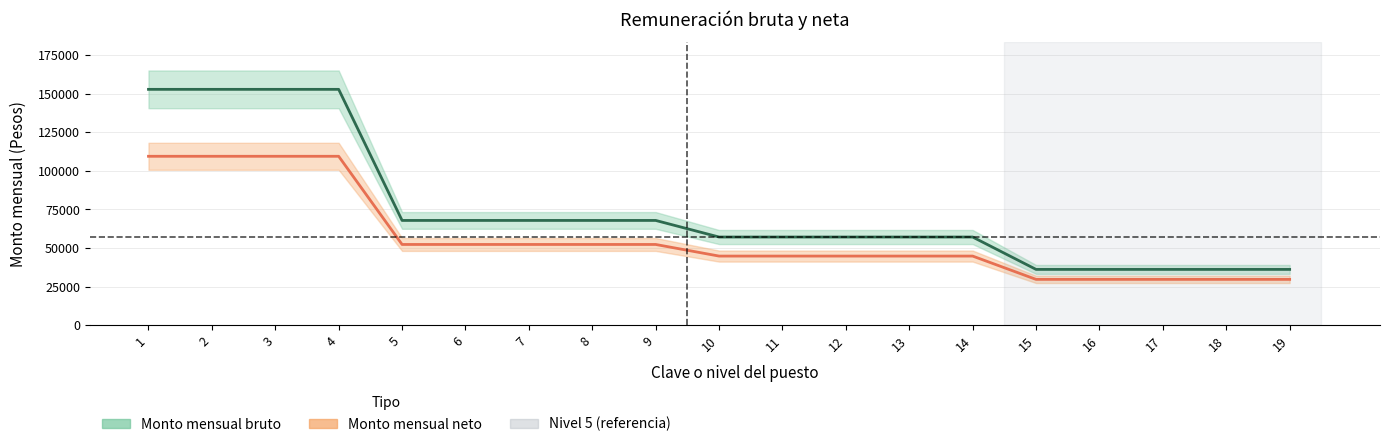

Reading left to right, what are all the values shown in this chart?

Monto mensual bruto: 1=152785.2	2=152785.2	3=152785.2	4=152785.2	5=67838.1	6=67838.1	7=67838.1	8=67838.1	9=67838.1	10=57083.0	11=57083.0	12=57083.0	13=57083.0	14=57083.0	15=36098.6	16=36098.6	17=36098.6	18=36098.6	19=36098.6
Monto mensual neto: 1=109408.6	2=109408.6	3=109408.6	4=109408.6	5=52267.2	6=52267.2	7=52267.2	8=52267.2	9=52267.2	10=44738.6	11=44738.6	12=44738.6	13=44738.6	14=44738.6	15=29632.3	16=29632.3	17=29632.3	18=29632.3	19=29632.3